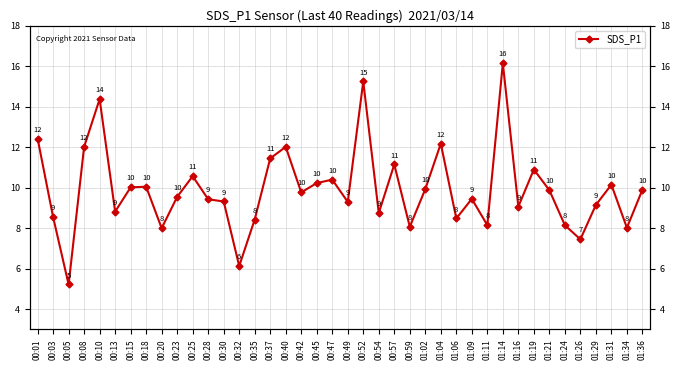

List the labels in order of value, smallest first.

00:05, 00:32, 01:26, 00:20, 01:34, 00:59, 01:11, 01:24, 00:35, 01:06, 00:03, 00:54, 00:13, 01:16, 01:29, 00:49, 00:30, 00:28, 01:09, 00:23, 00:42, 01:21, 01:36, 01:02, 00:15, 00:18, 01:31, 00:45, 00:47, 00:25, 01:19, 00:57, 00:37, 00:08, 00:40, 01:04, 00:01, 00:10, 00:52, 01:14